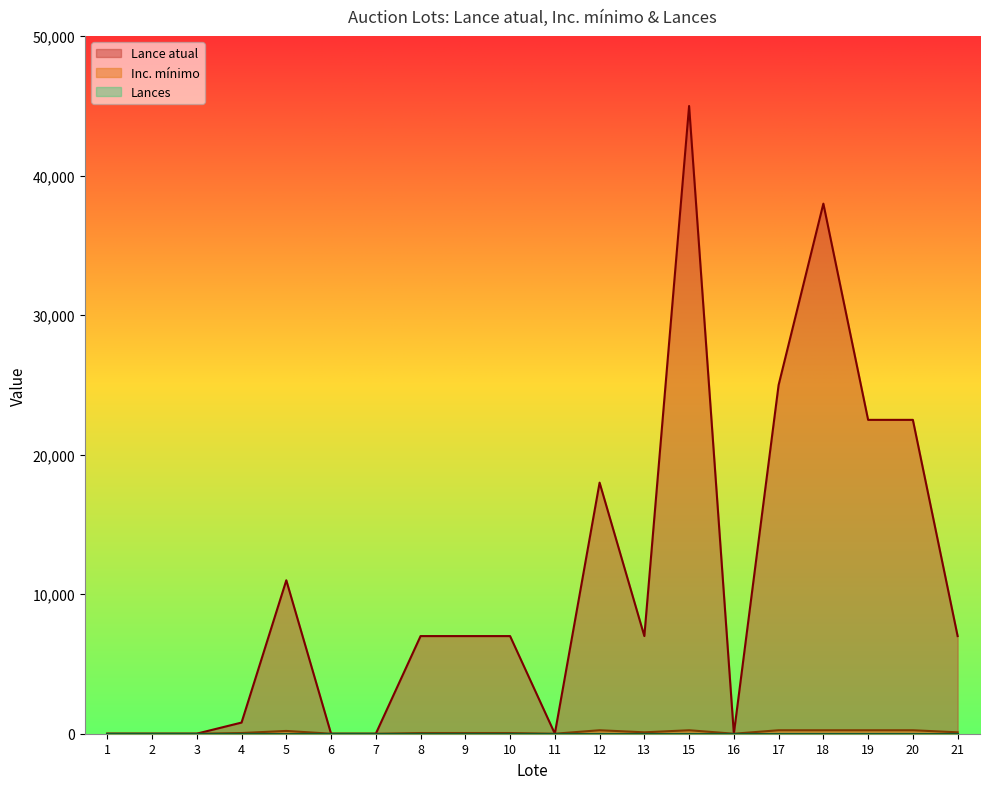

True or false: Inc. mínimo and Lance atual cross at least once.

False